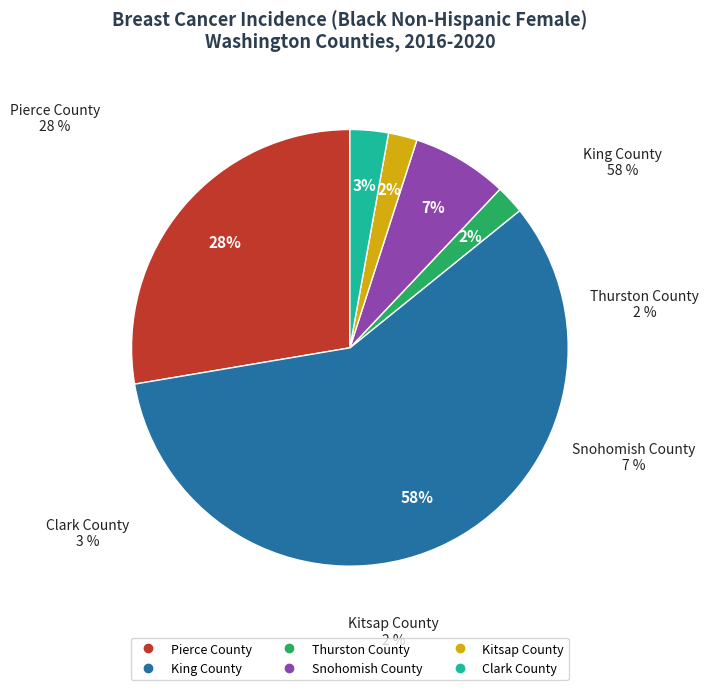

Combined, what portion of the pie is Snohomish County and King County?

65.2%